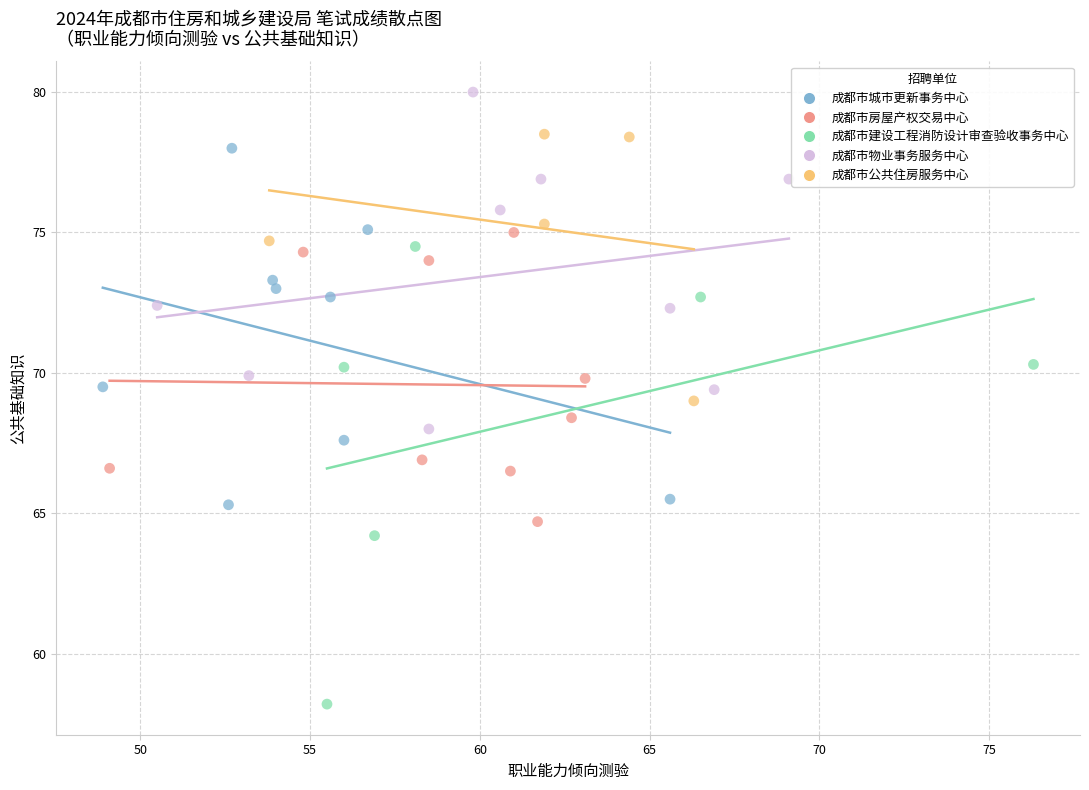

Which series contains the highest Y value?

成都市物业事务服务中心